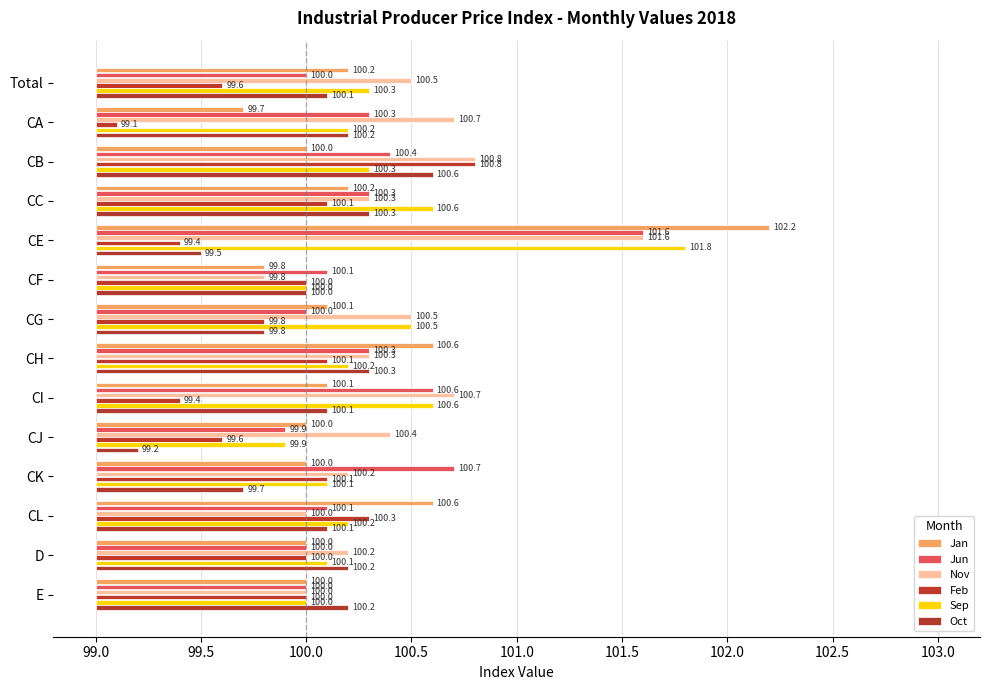

The value of Feb at CL is 1.8. True or false?

False